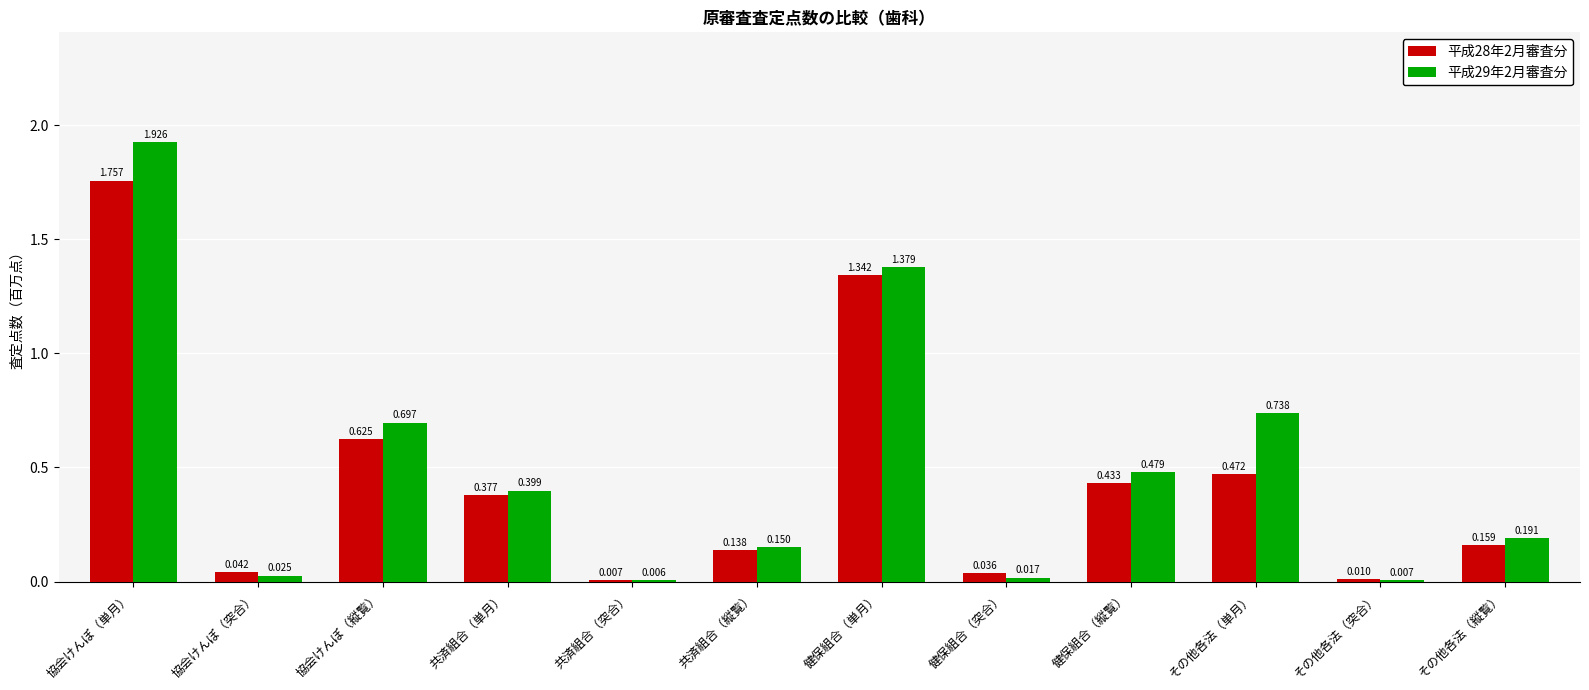

At which category is the sum across all series the highest?

協会けんぽ（単月）